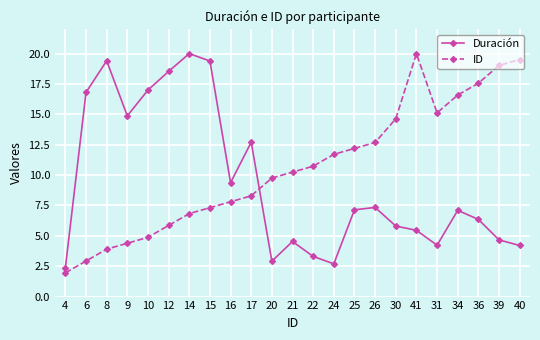

The Duración series shows 2.9 at 20. True or false?

True